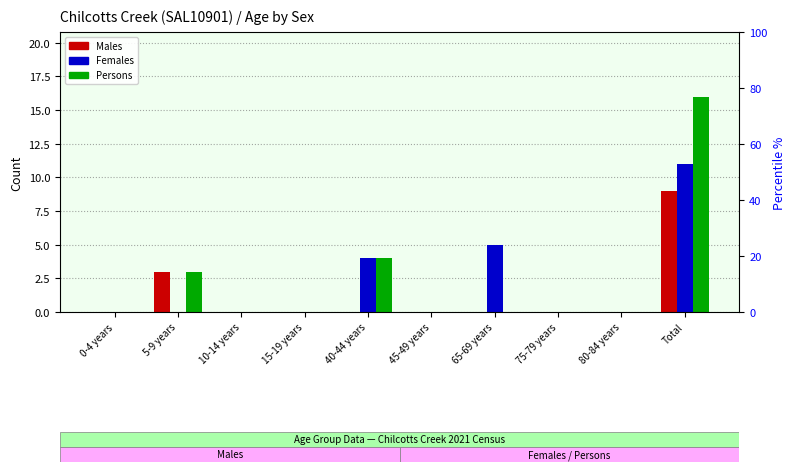

List the series in order of their overall mean, highest first.

Persons, Females, Males